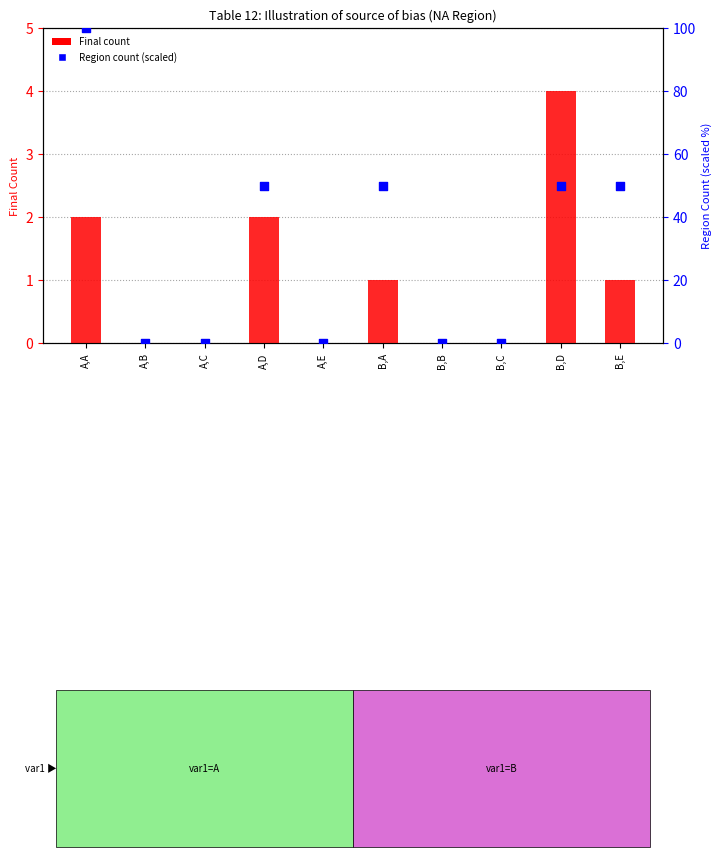

Which series has the largest Y range (max minus min)?

Region count (scaled)